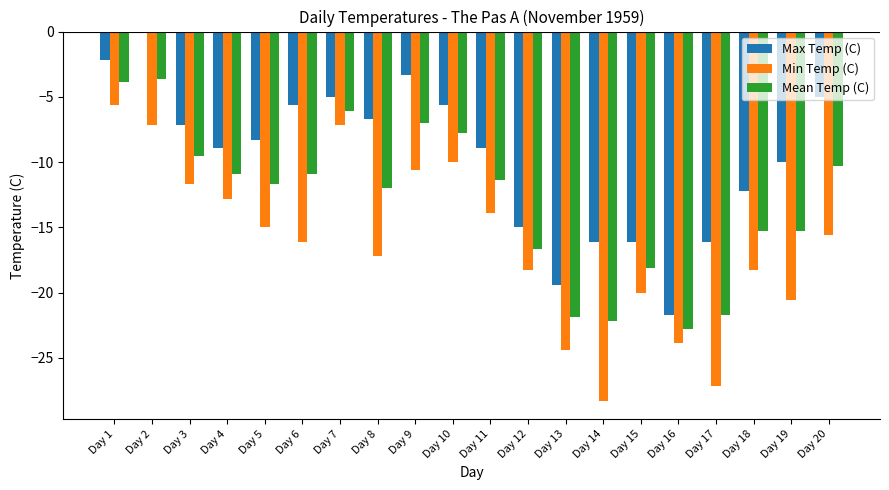

At which category is the sum across all series the highest?

Day 2